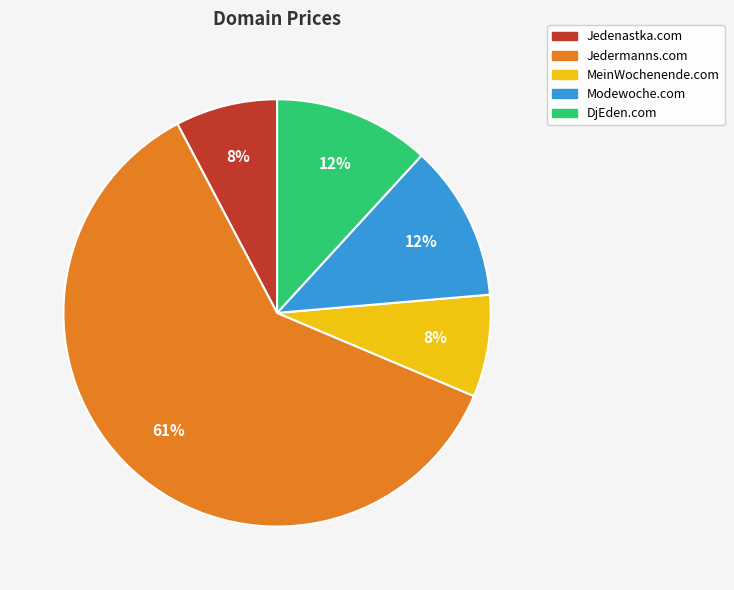

The Jedenastka.com slice represents 21% of the pie. True or false?

False